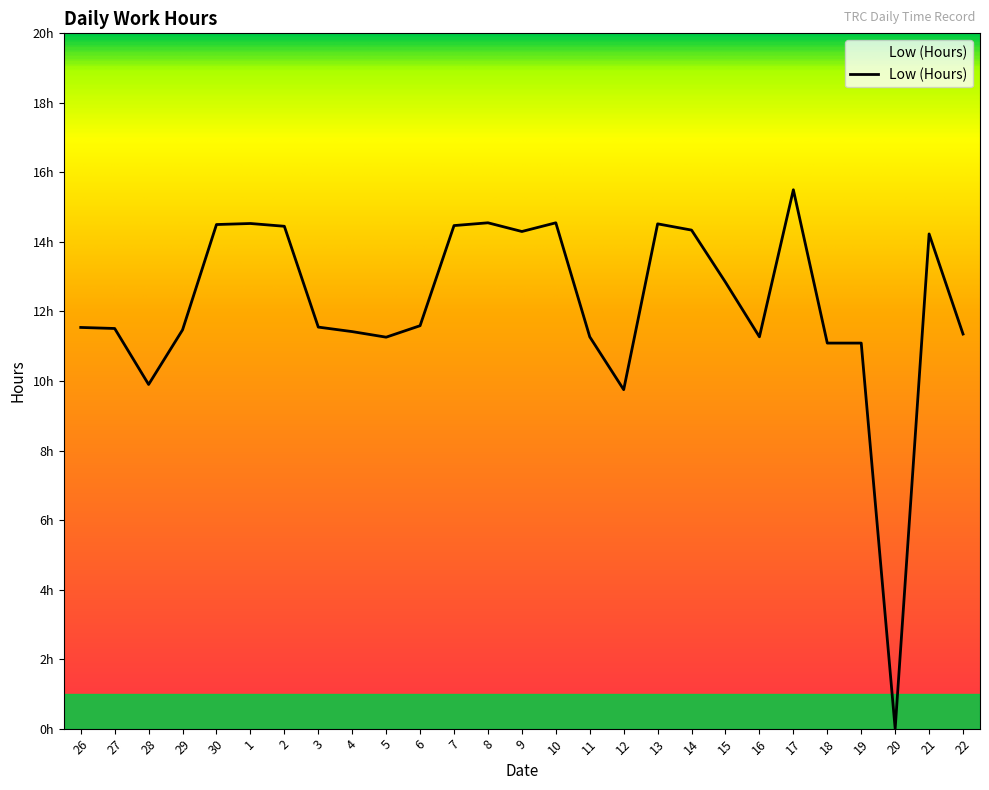

Where does the data first go above 11?

26